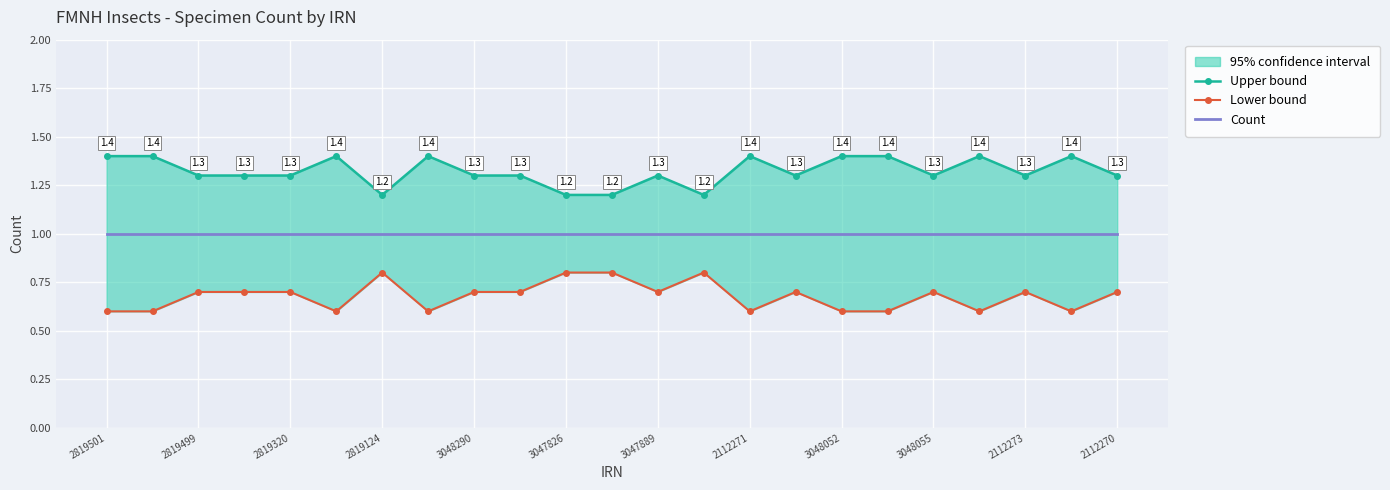

Reading left to right, what are all the values shown in this chart?

Upper bound: 1.4	1.4	1.3	1.3	1.3	1.4	1.2	1.4	1.3	1.3	1.2	1.2	1.3	1.2	1.4	1.3	1.4	1.4	1.3	1.4	1.3	1.4	1.3
Lower bound: 0.6	0.6	0.7	0.7	0.7	0.6	0.8	0.6	0.7	0.7	0.8	0.8	0.7	0.8	0.6	0.7	0.6	0.6	0.7	0.6	0.7	0.6	0.7
Count: 1.0	1.0	1.0	1.0	1.0	1.0	1.0	1.0	1.0	1.0	1.0	1.0	1.0	1.0	1.0	1.0	1.0	1.0	1.0	1.0	1.0	1.0	1.0